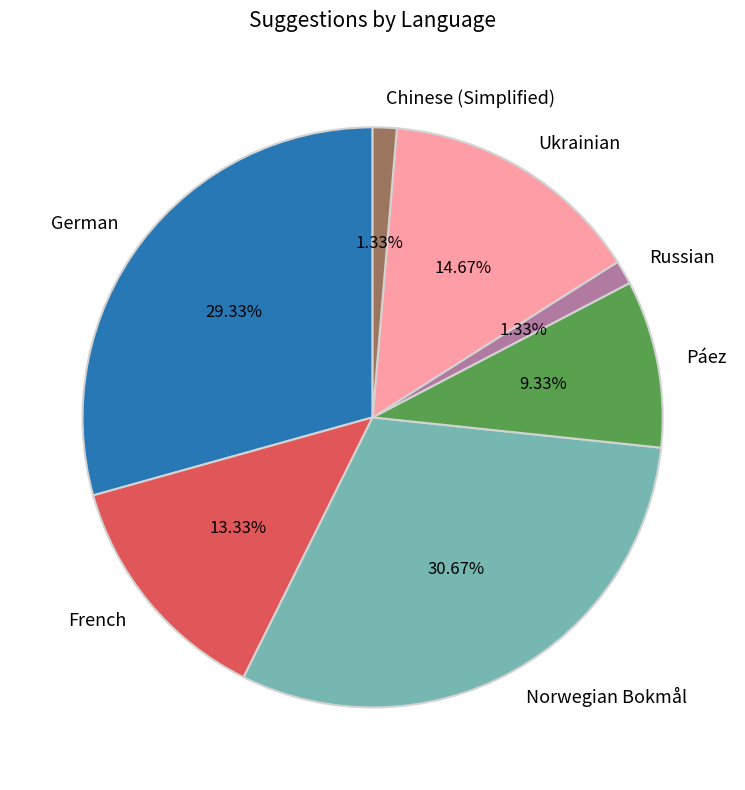

To the nearest percent, what is the difference between the largest and smallest slice percentages?

29%